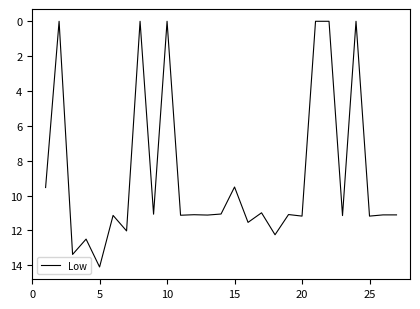

What is the difference between the maximum and second lowest values?

14.1